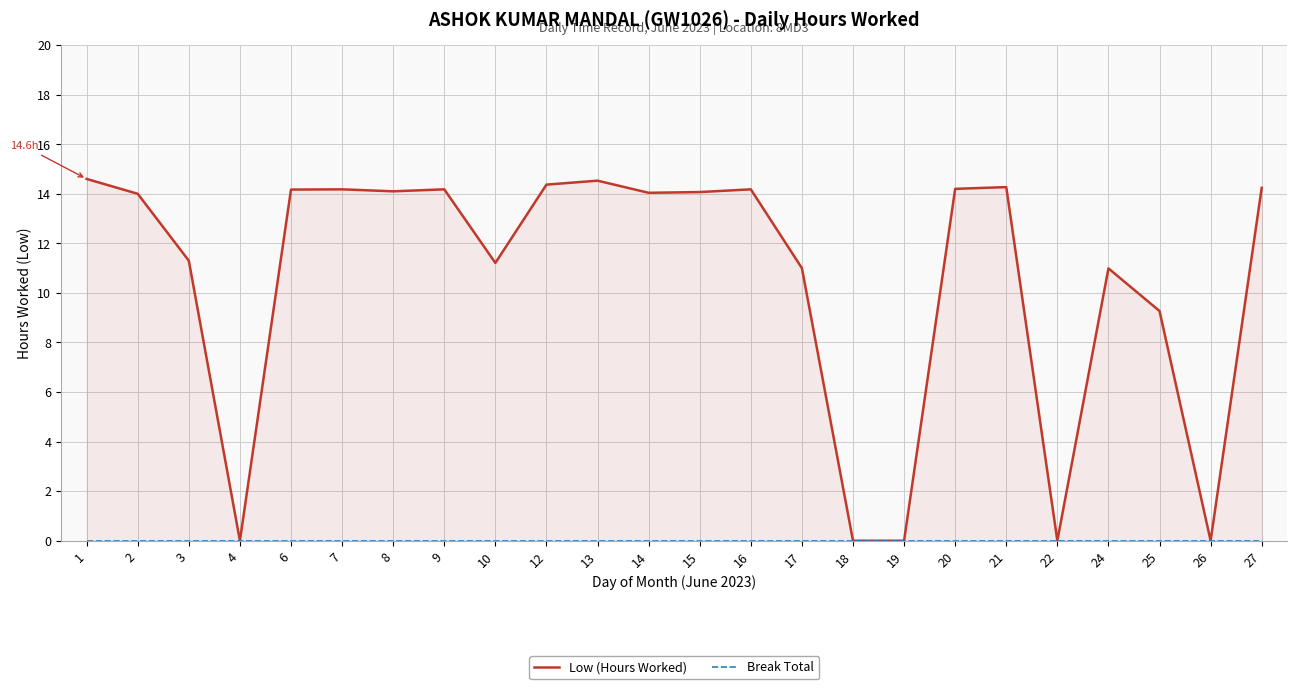

The Break Total series shows 0.0 at 1. True or false?

True